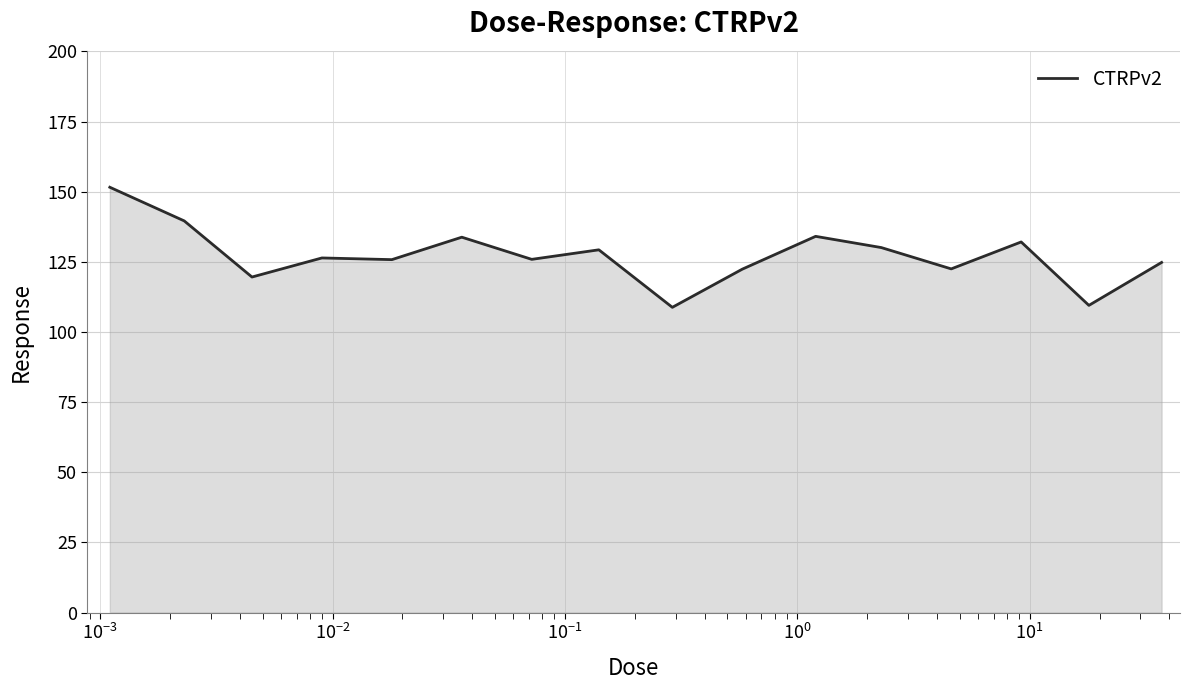

What is the maximum value shown in the chart?

151.6